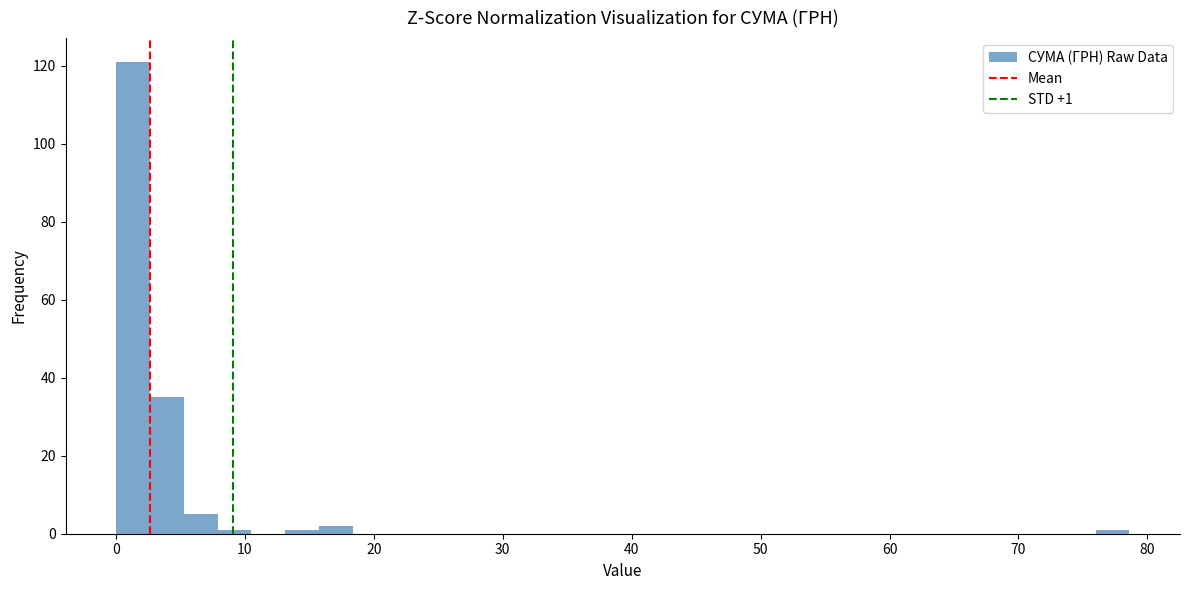

Read against the x-axis, roughly where is the centre of the tallest bar?

1